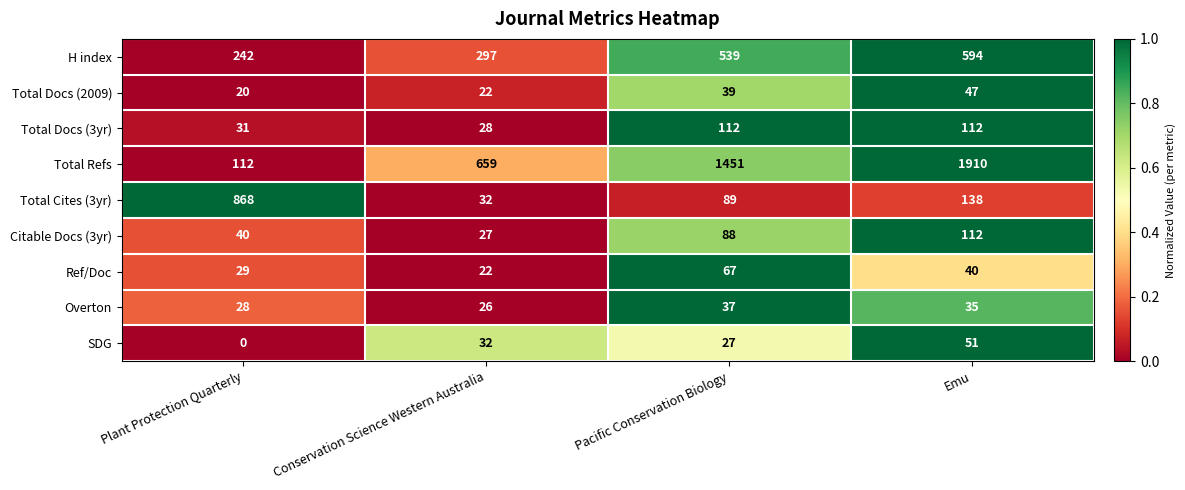

Rank the categories by SDG value from lowest to highest.

Plant Protection Quarterly, Pacific Conservation Biology, Conservation Science Western Australia, Emu